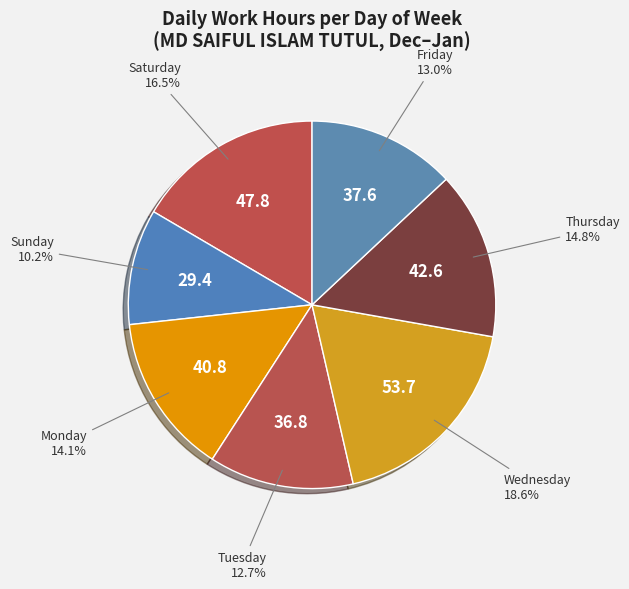

Which category has the smallest portion of the pie?

Sun(6)